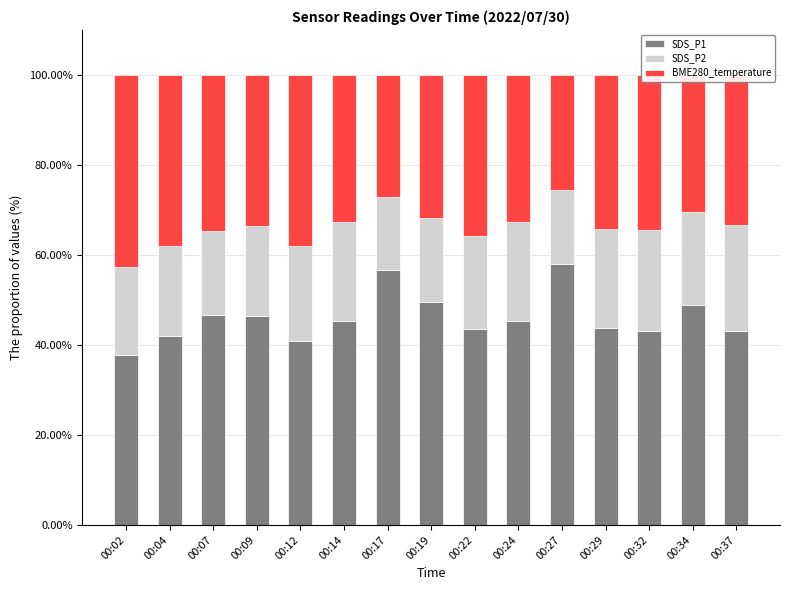

What is the minimum value for SDS_P1?

37.7